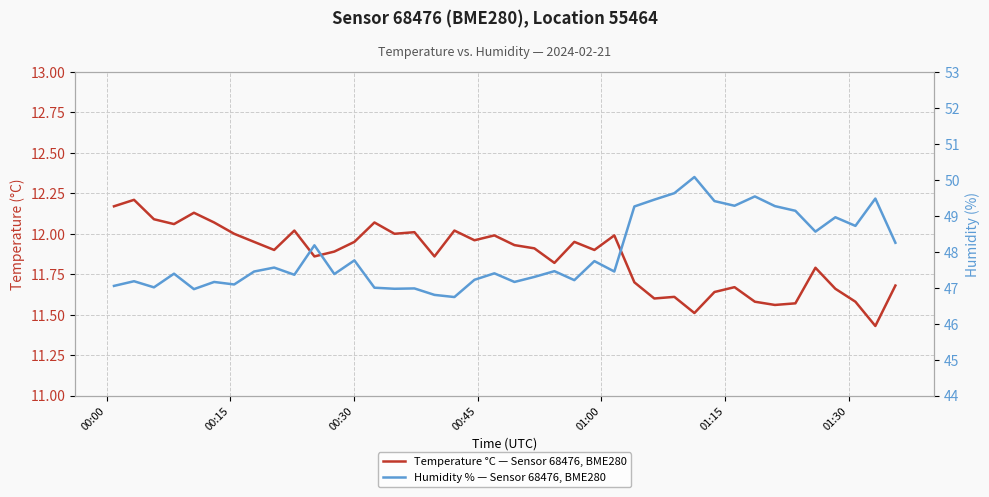

What is the average value of the Humidity % — Sensor 68476, BME280 series?

47.9